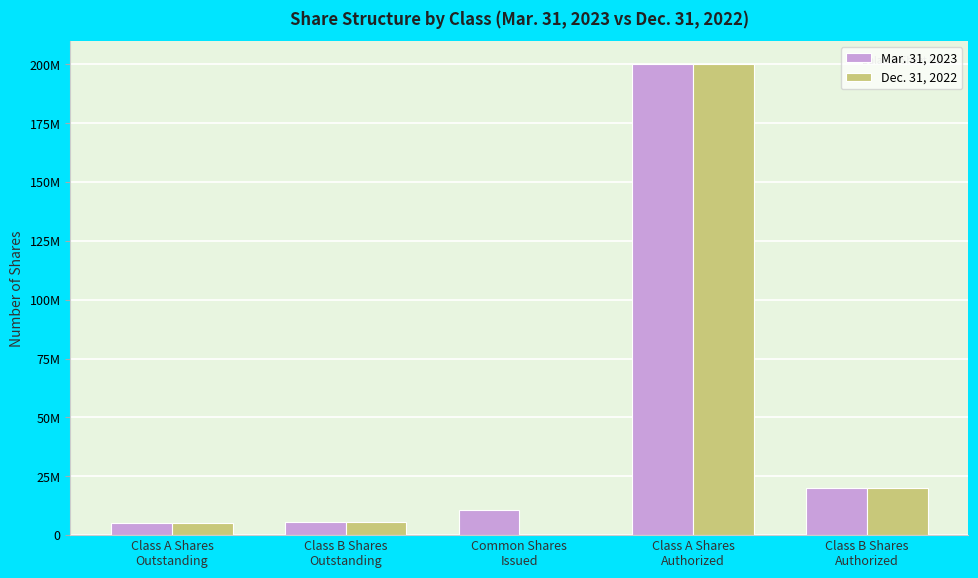

Does the chart contain stacked bars?

No